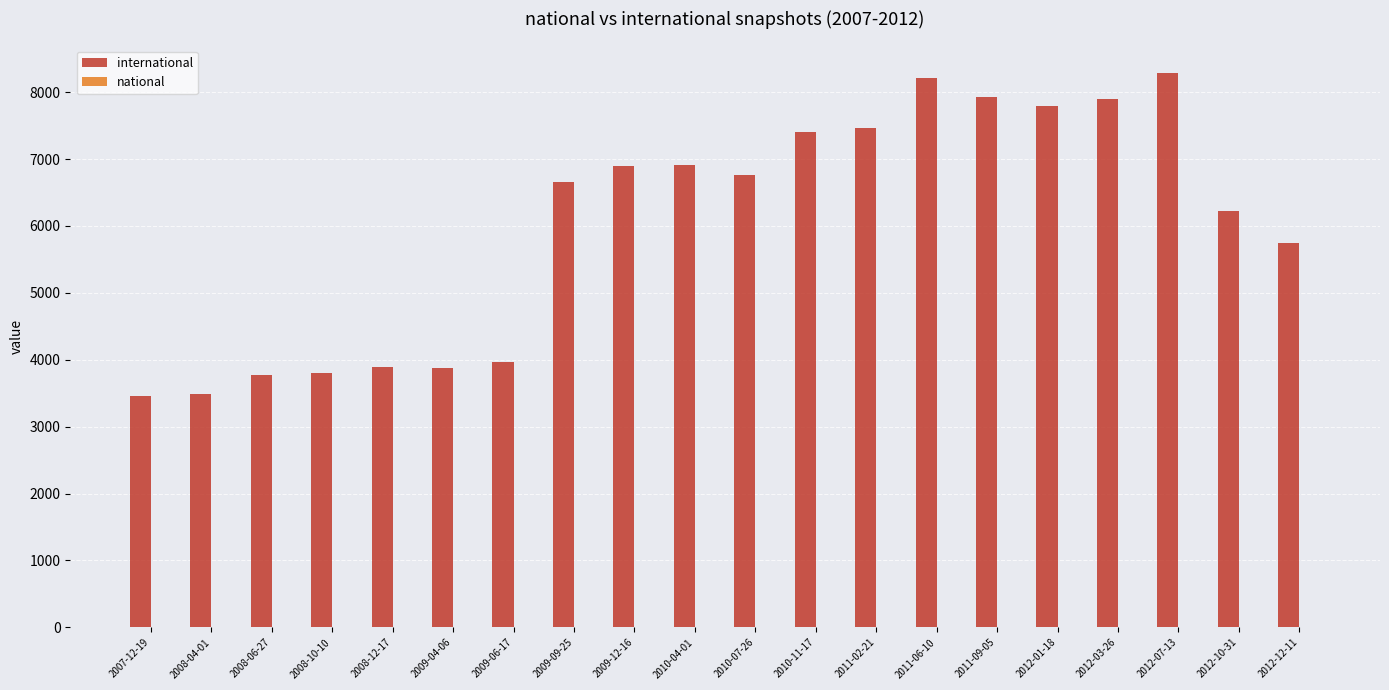

How many data points does each series have?

20